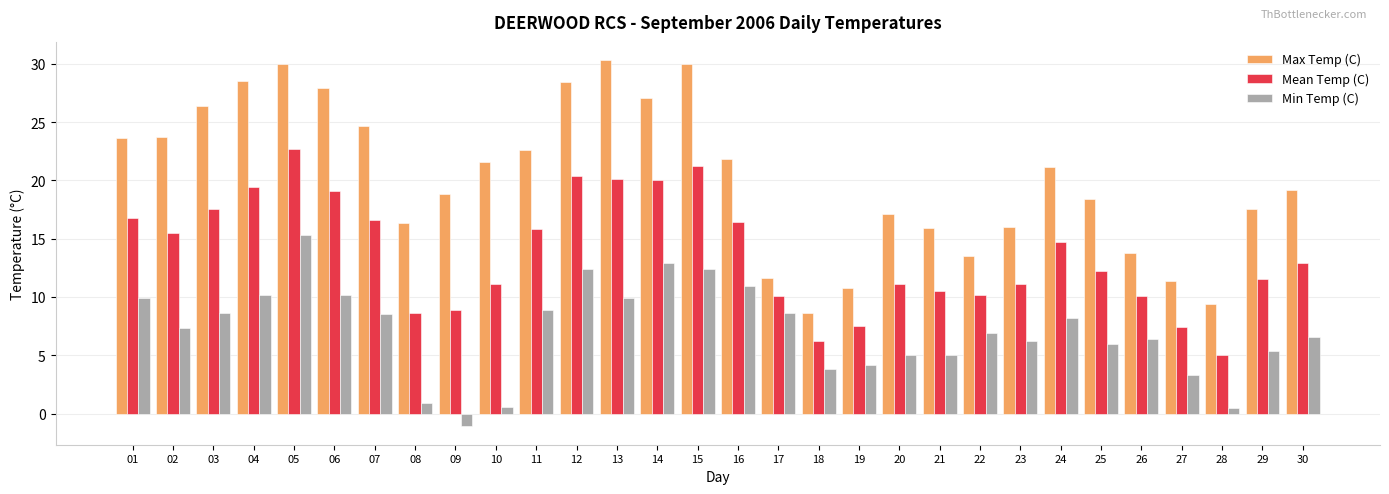

Does the chart contain any negative values?

Yes